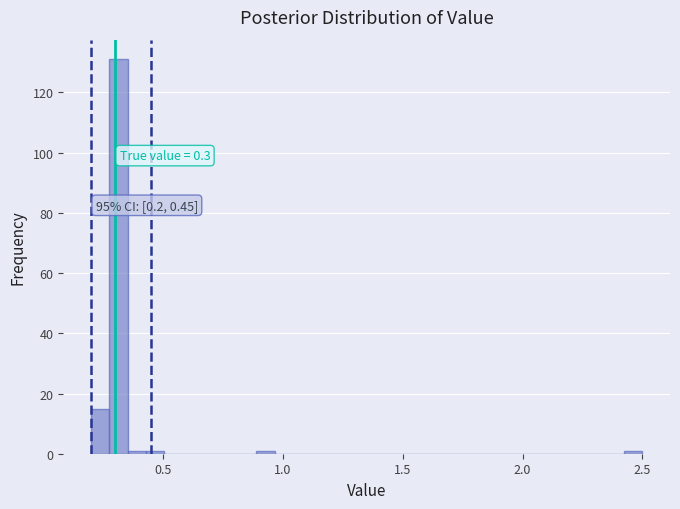

Read against the x-axis, roughly where is the centre of the tallest bar?

0.30